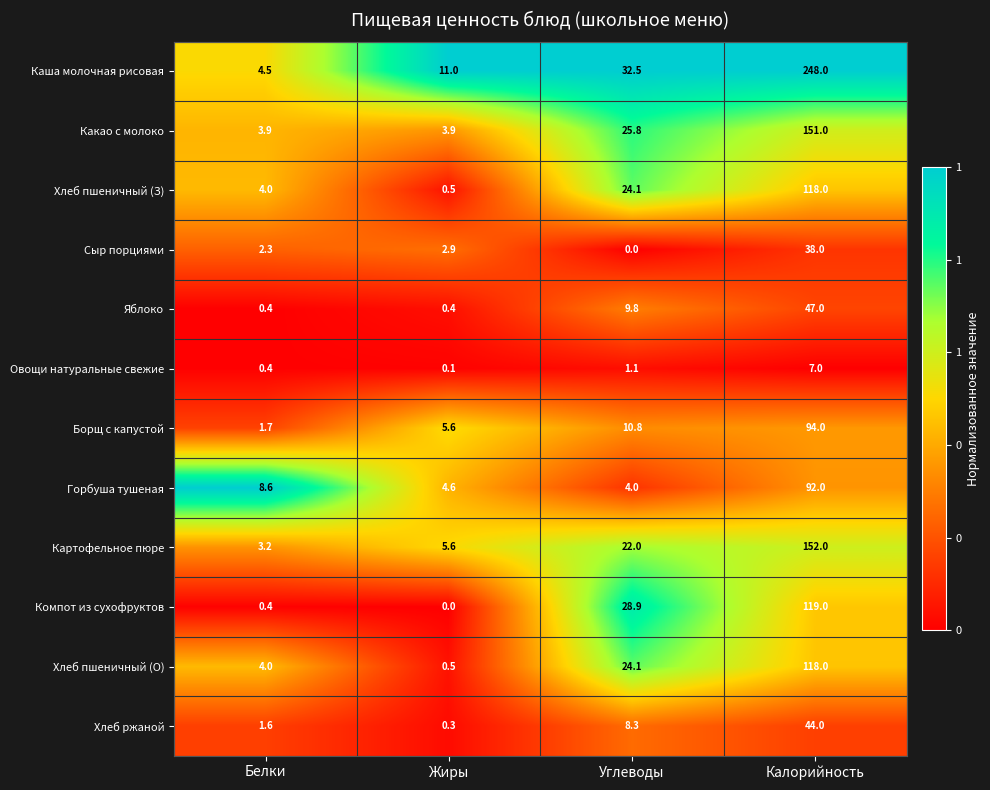

Which category has the highest value across all series?

Калорийность